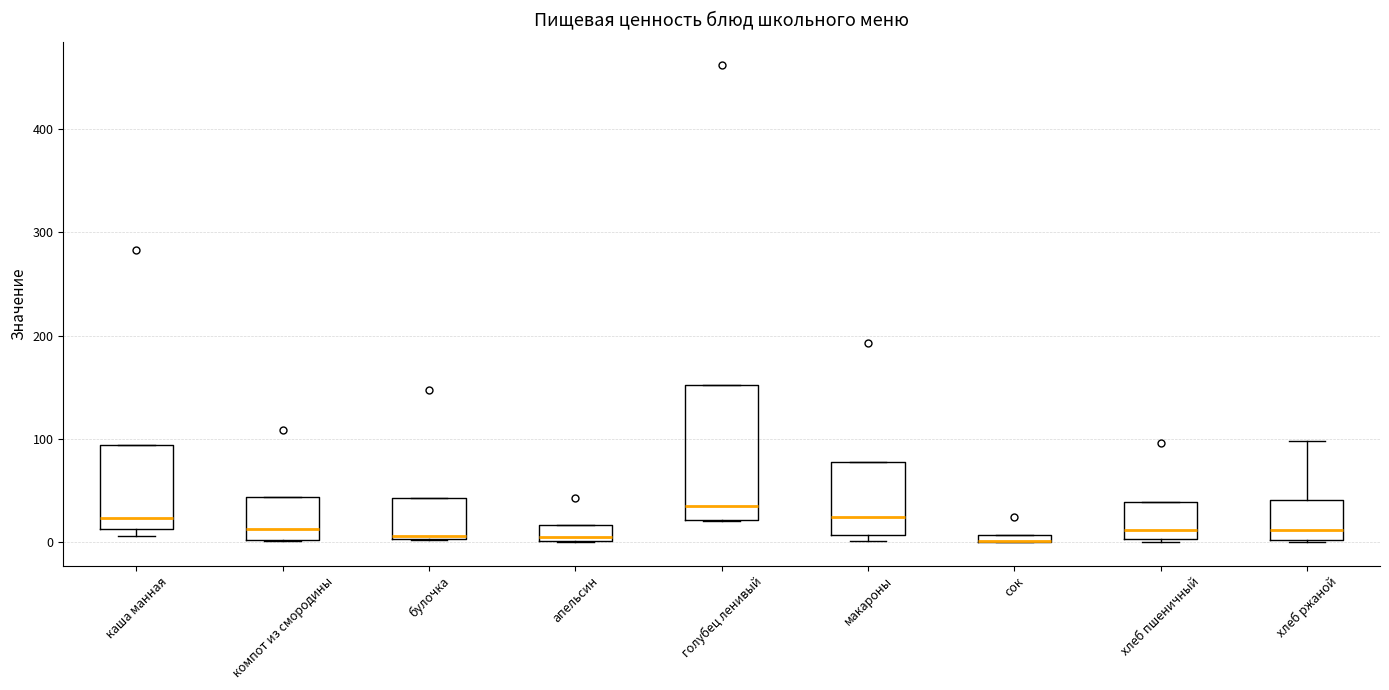

Where is the upper edge of the box for булочка on the y-axis? The values are not printed on the chart, so give them approximately, as read against the axis.

40